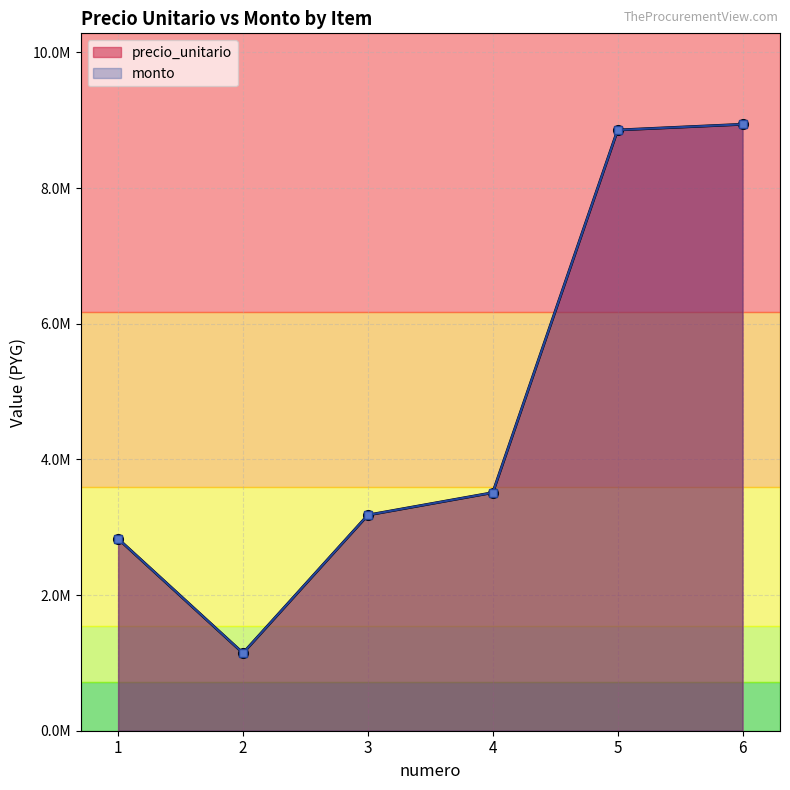

At which label does precio_unitario first exceed 3510000?

5